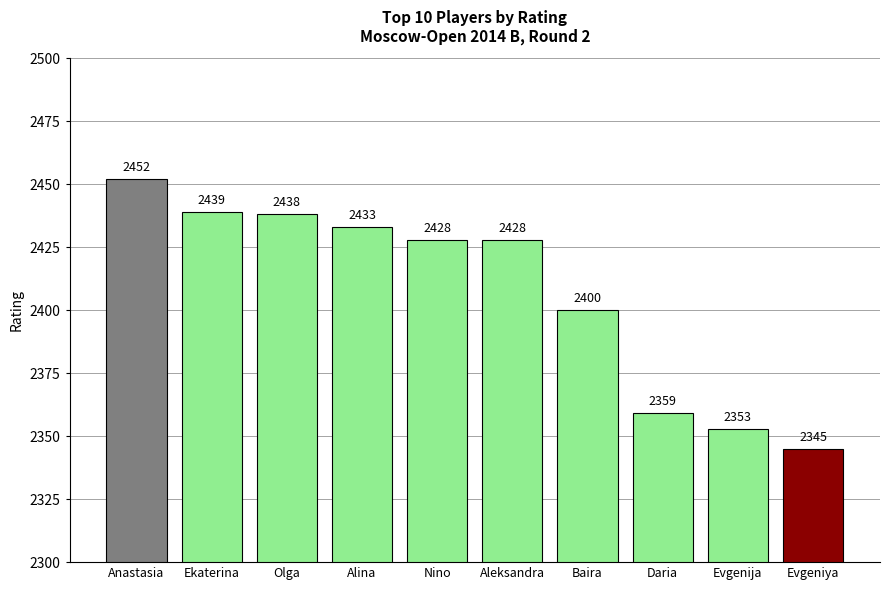

What is the smallest value displayed?

2345